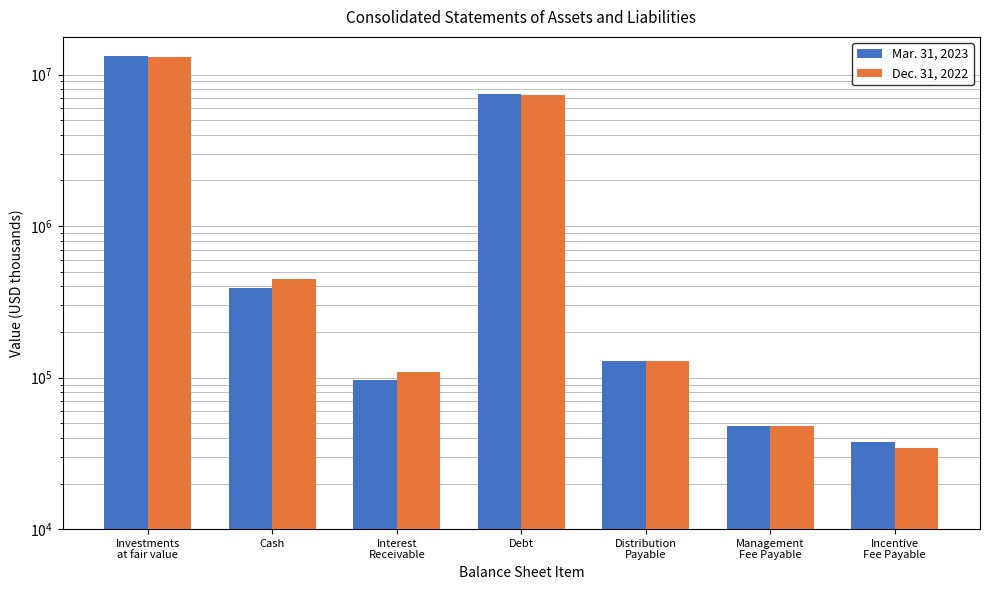

What is the minimum value for Dec. 31, 2022?

34462